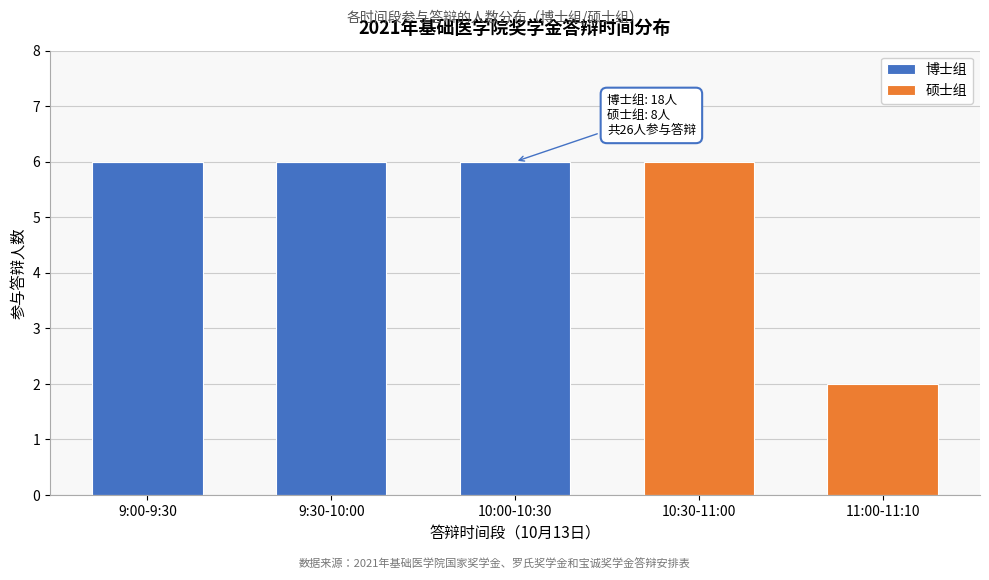

Reading left to right, what are the values for 博士组?

9:00-9:30=6	9:30-10:00=6	10:00-10:30=6	10:30-11:00=0	11:00-11:10=0